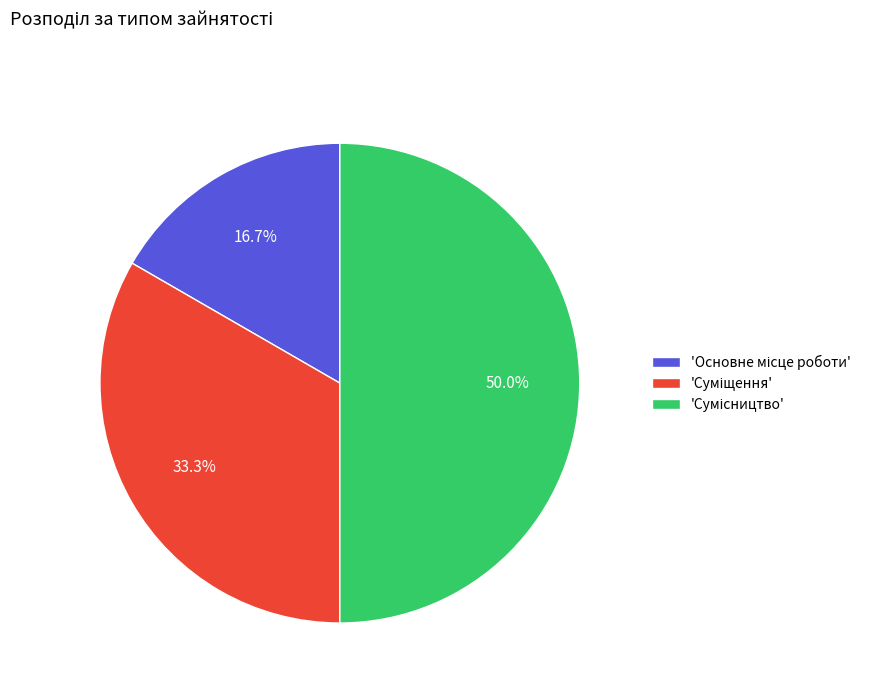

Which slice is the largest?

Сумісництво